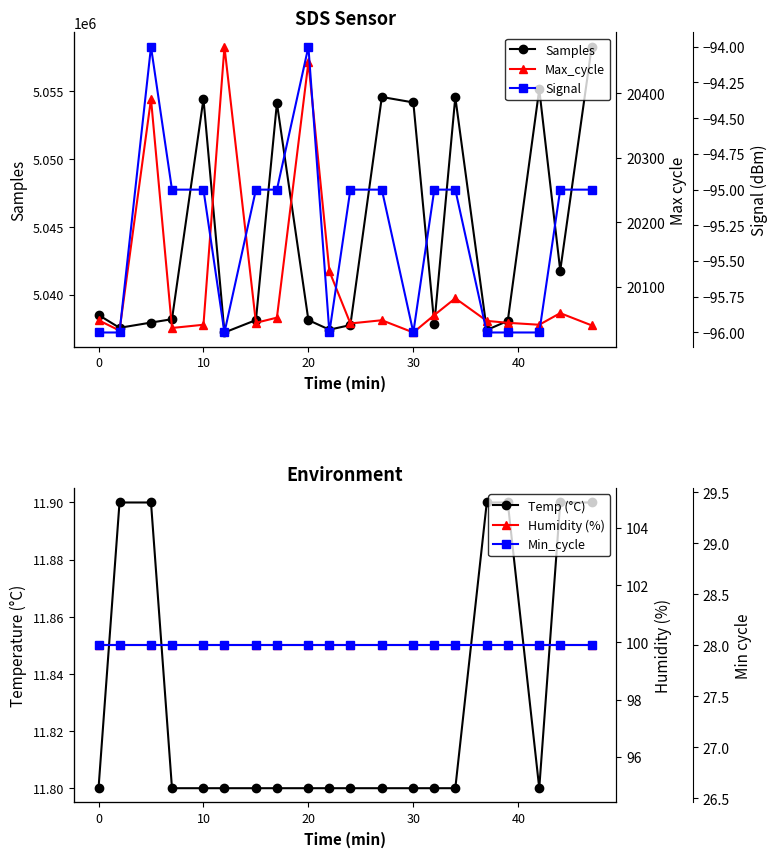

What is the value of the Signal point at the 20th from the left?

-95.0